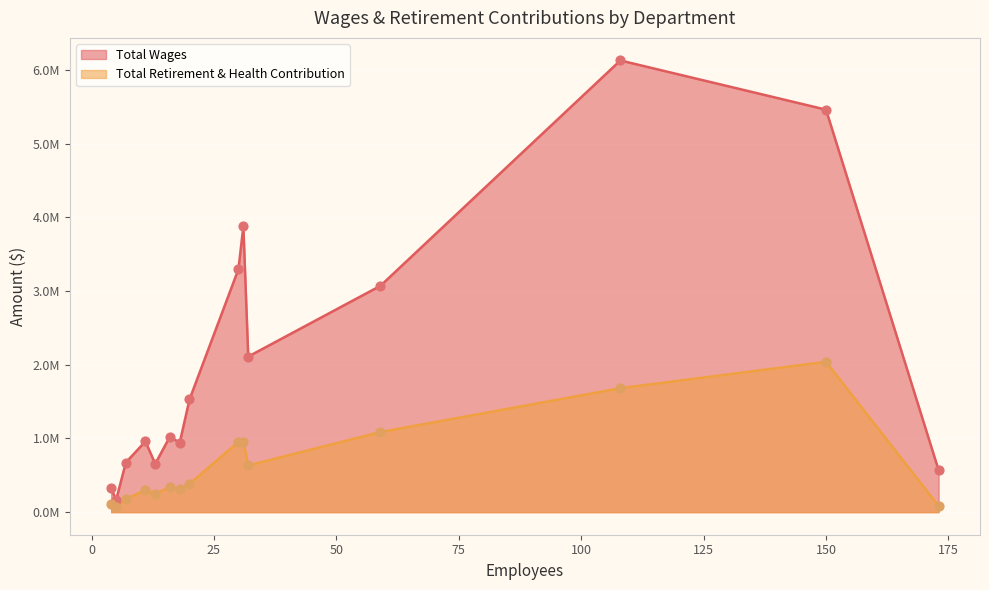

Which series contains the highest Y value?

Total Wages